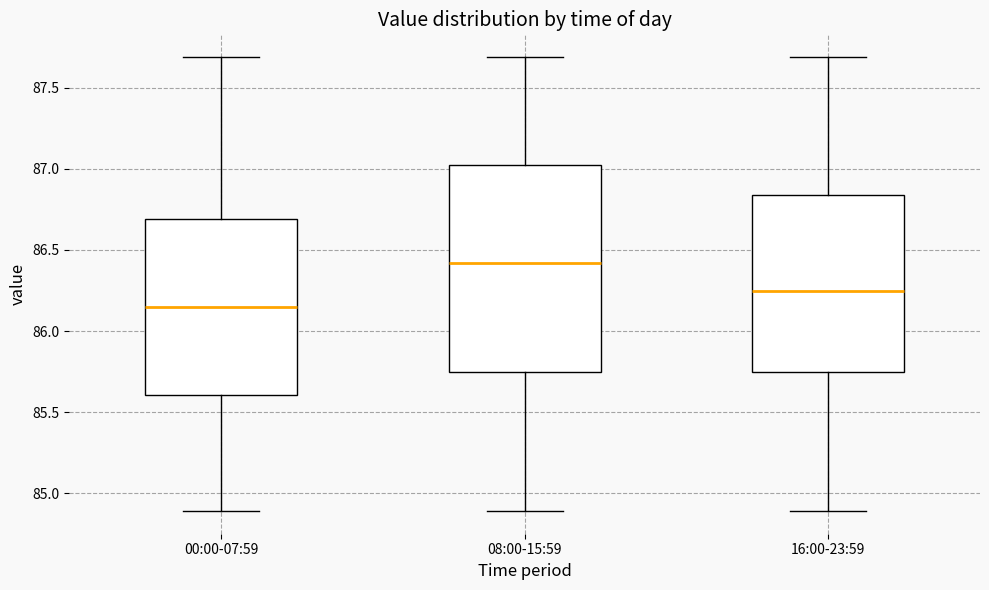

Where does the median line of the box for 08:00-15:59 sit on the y-axis? The values are not printed on the chart, so give them approximately, as read against the axis.

86.40